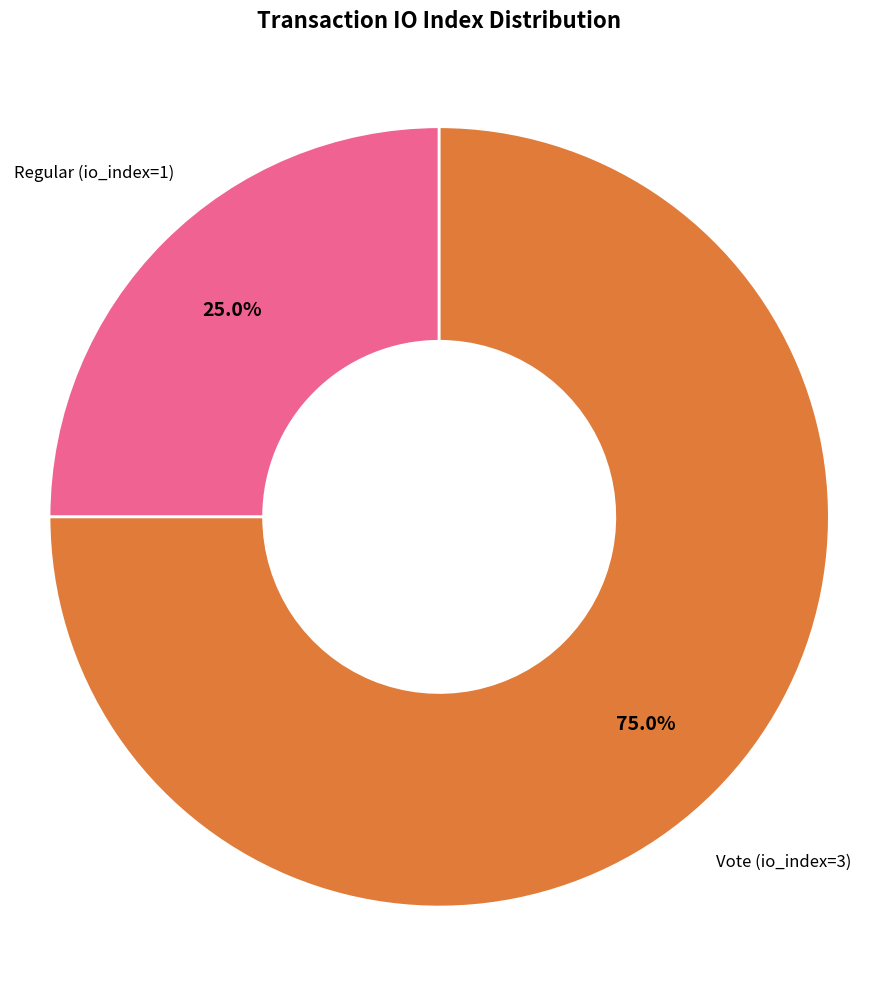

Is there a majority slice in this chart?

Yes